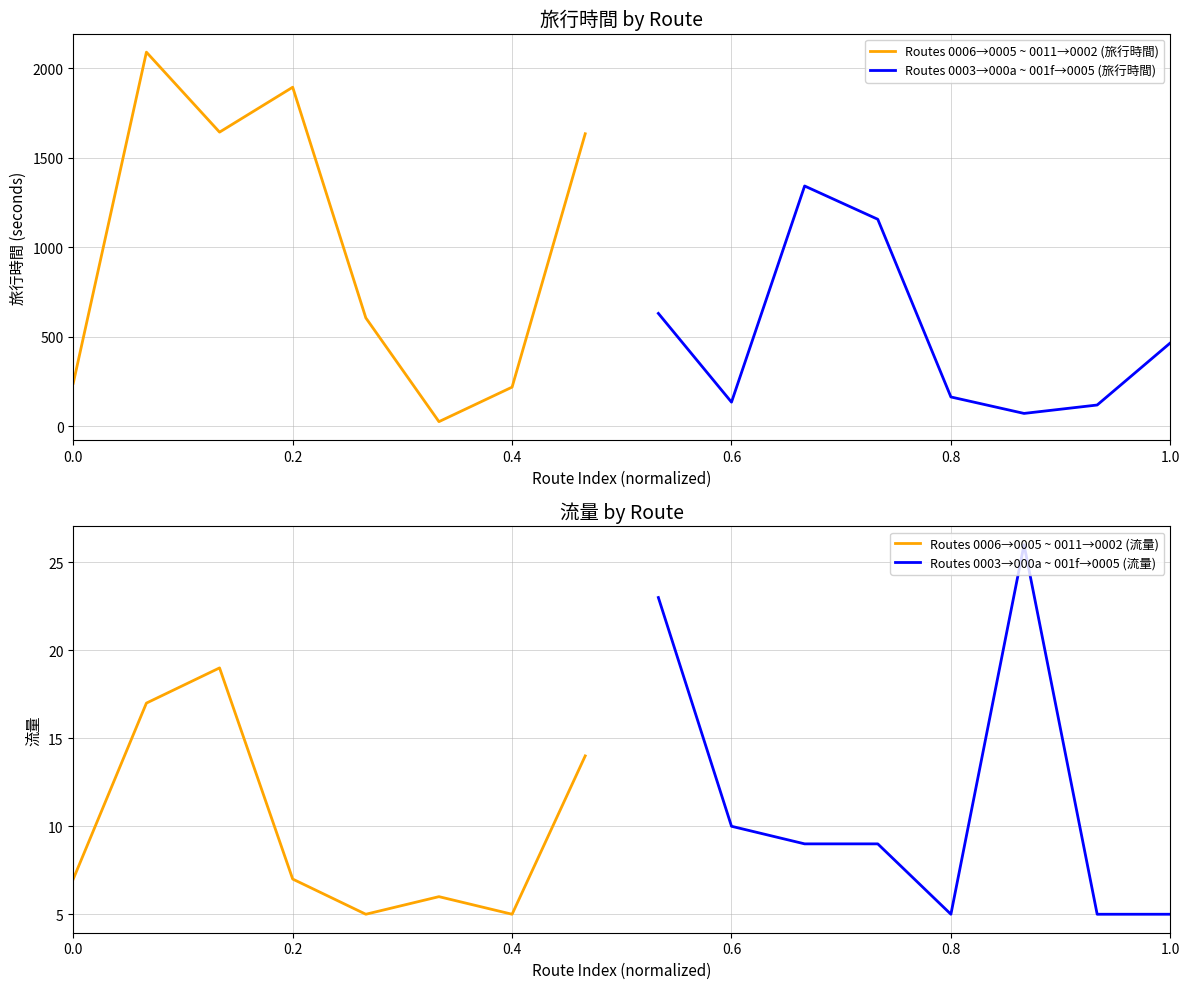

The value of Routes 0006→0005 ~ 0011→0002 (旅行時間) at 0.0 is 240. True or false?

True